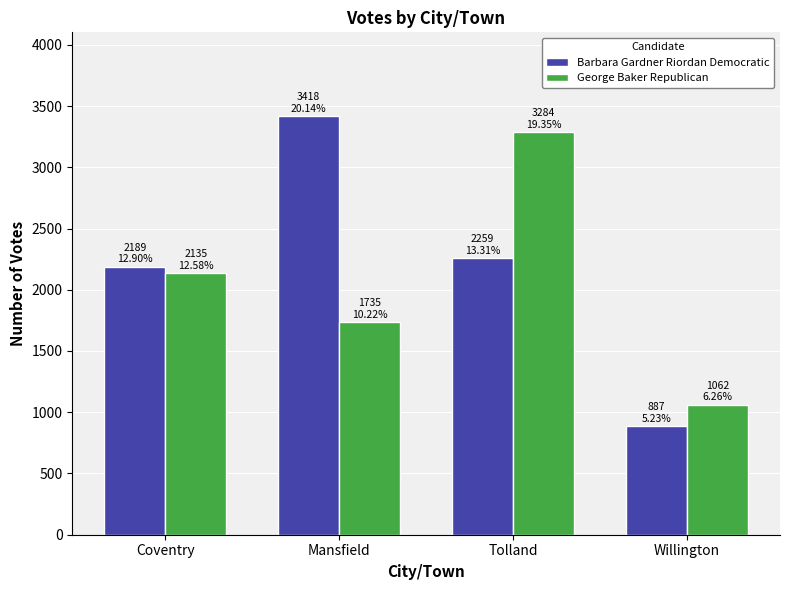

What is the difference between the highest and lowest values at Coventry?

54